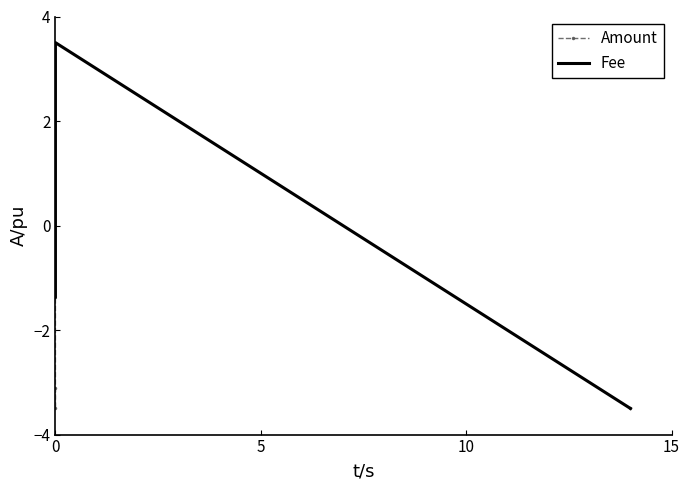

How many interior local peaks does the Fee series have?

1